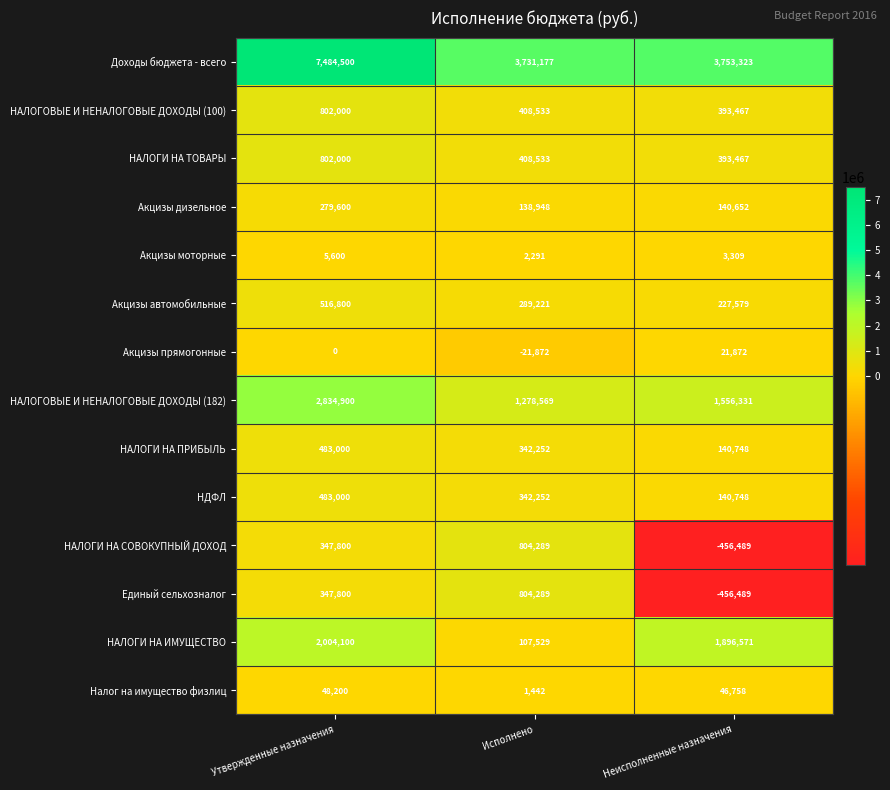

What is the sum of all НАЛОГИ НА ИМУЩЕСТВО values?

4008200